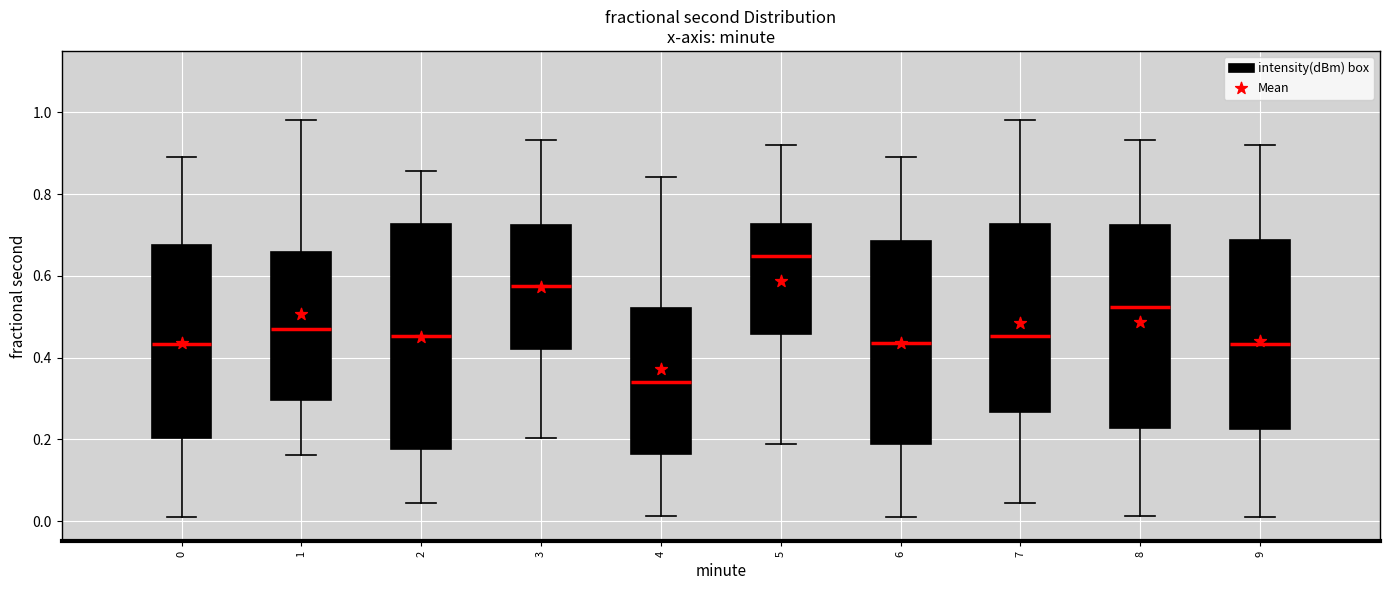

Which box's median line is the lowest?

4